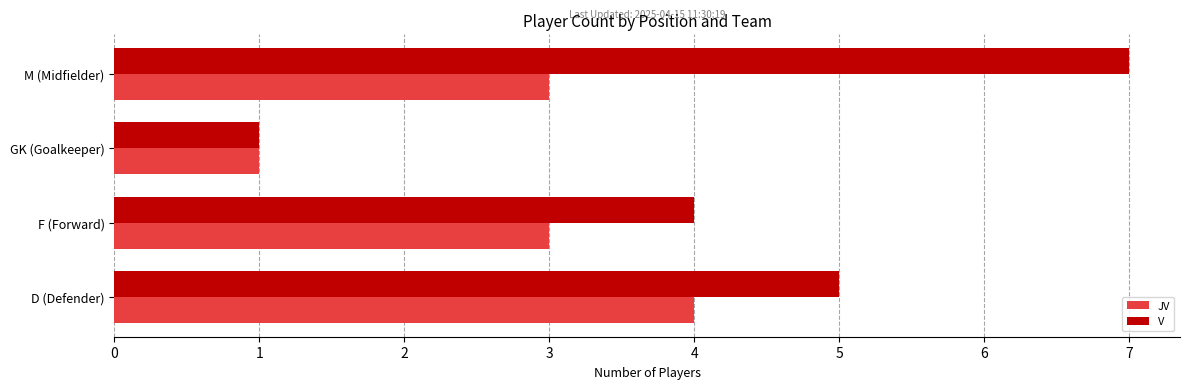

Count the number of categories in the chart.

4